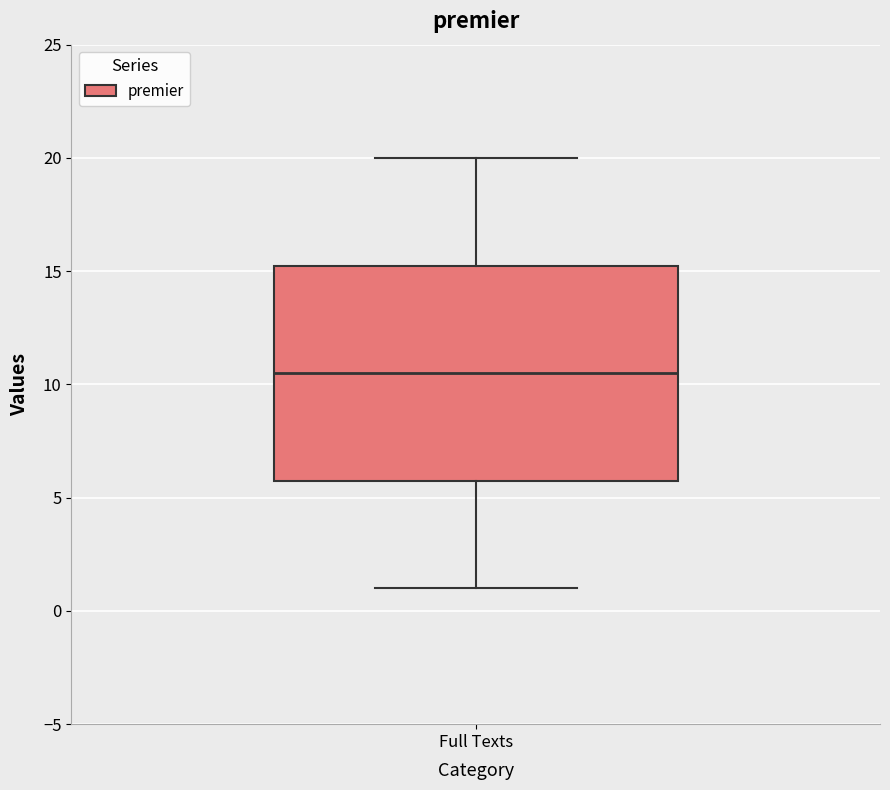

Where does the upper whisker of the box for Full Texts end on the y-axis? The values are not printed on the chart, so give them approximately, as read against the axis.

20.0